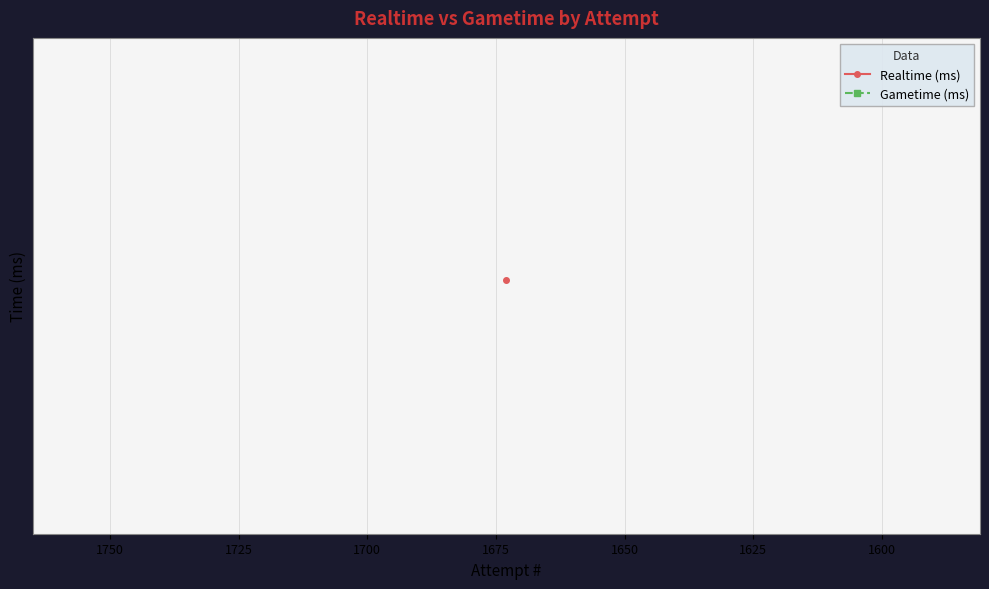

True or false: Realtime (ms) and Gametime (ms) cross at least once.

False